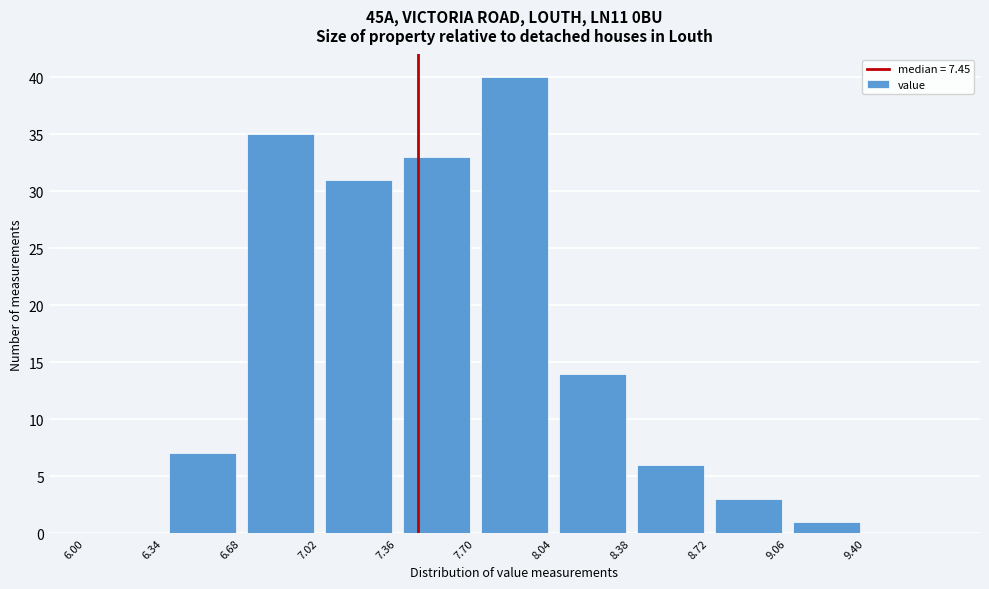

Over which range of the x-axis is the bar tallest?

7.70 to 8.04